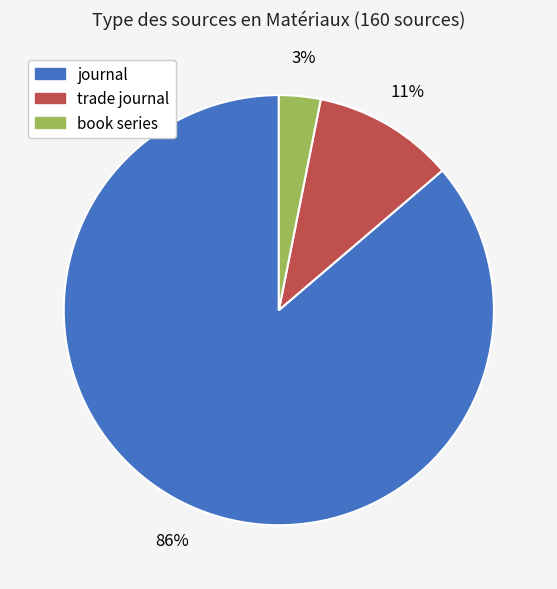

Do trade journal and journal together represent more than half of the pie?

Yes